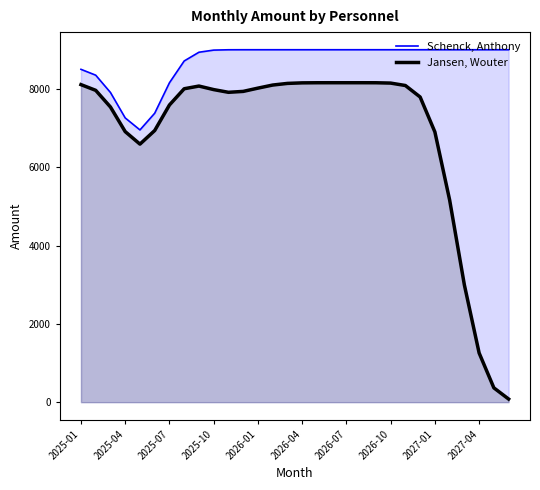

How many lines are shown in the chart?

2